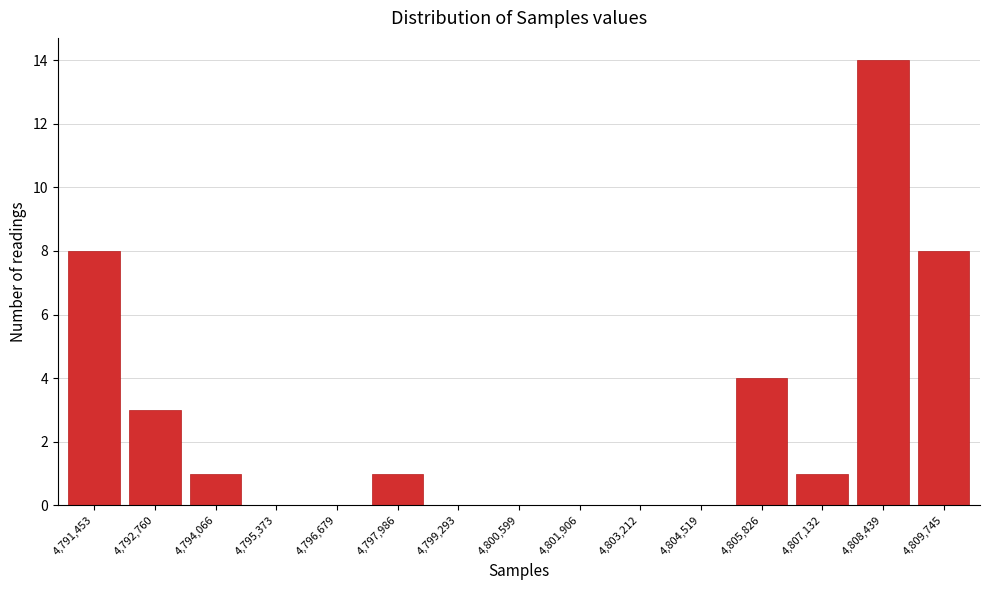

Reading left to right, list all the values displayed in this chart.

4,791,453=8	4,792,760=3	4,794,066=1	4,795,373=0	4,796,679=0	4,797,986=1	4,799,293=0	4,800,599=0	4,801,906=0	4,803,212=0	4,804,519=0	4,805,826=4	4,807,132=1	4,808,439=14	4,809,745=8